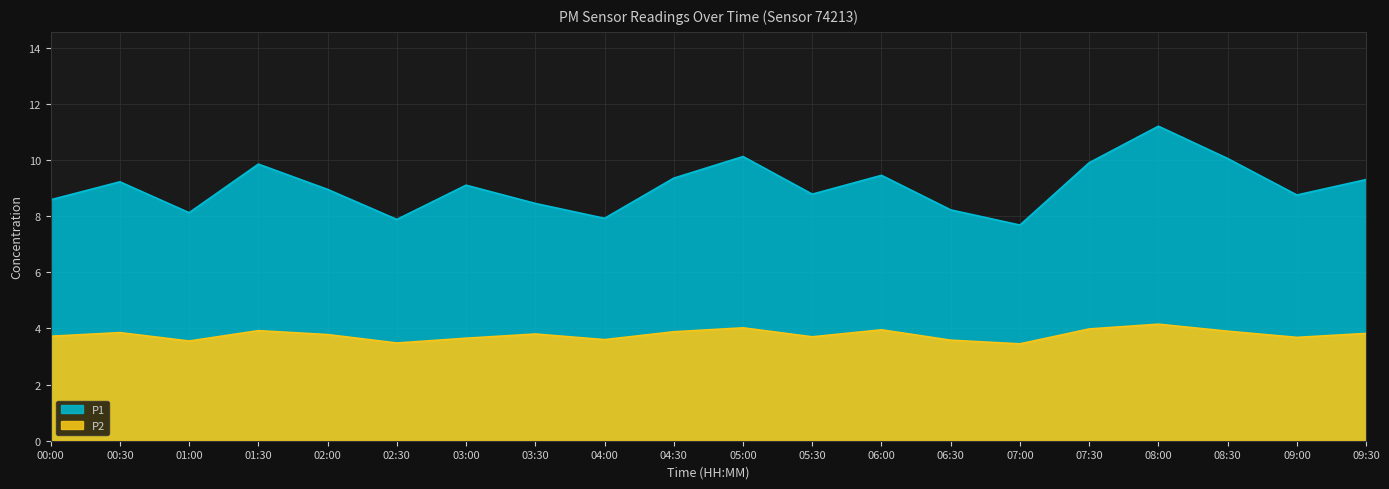

What position from the left is 02:00?

5